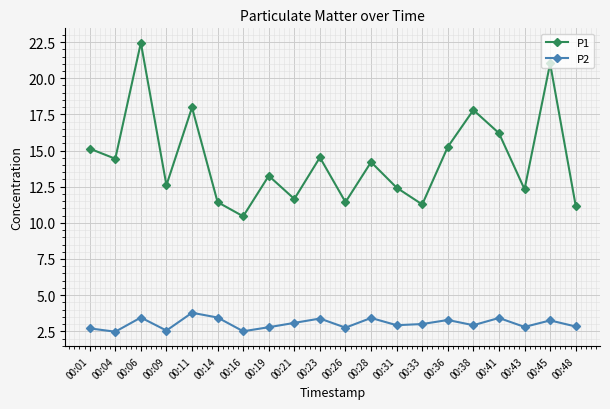

True or false: P2 and P1 intersect in this chart.

False